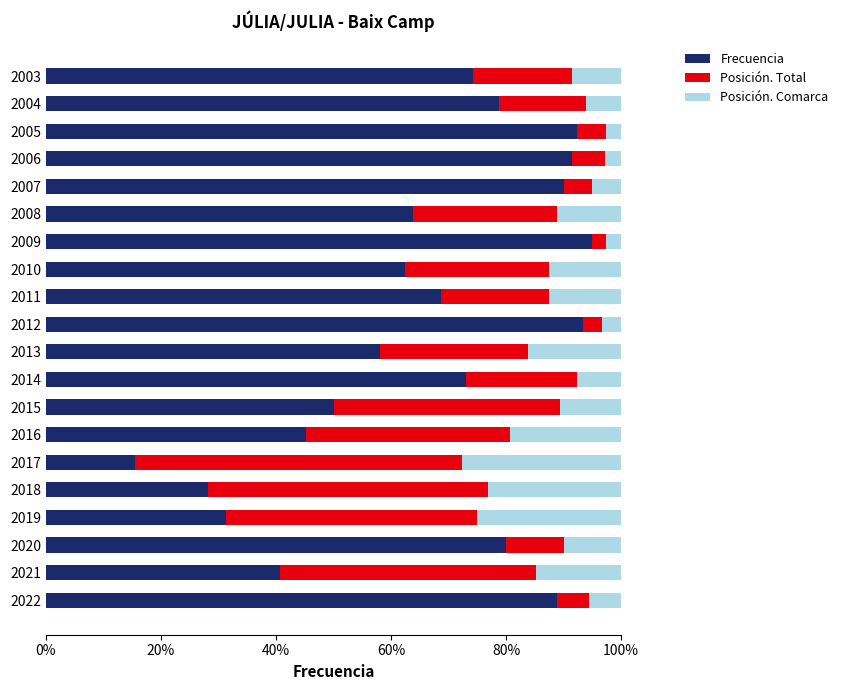

Where is Frecuencia nearest to the value 55?

2013